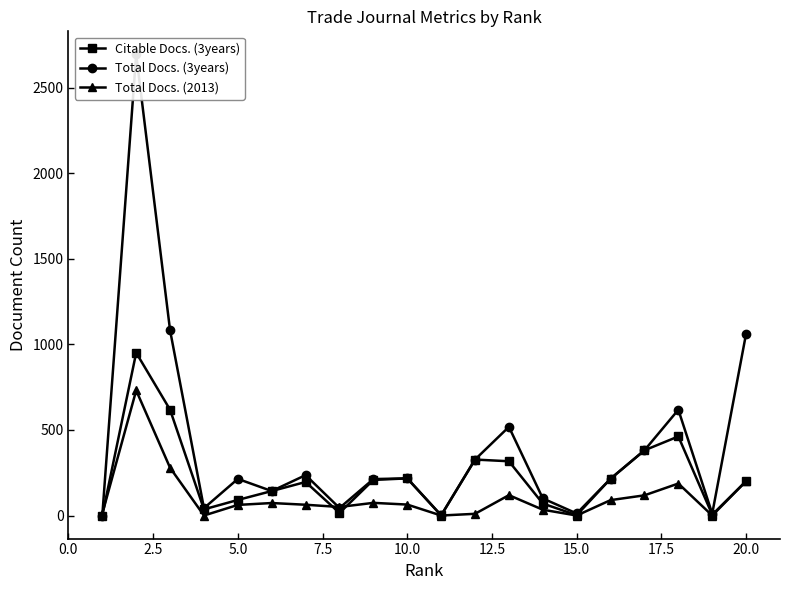

List the series in order of their overall mean, highest first.

Total Docs. (3years), Citable Docs. (3years), Total Docs. (2013)